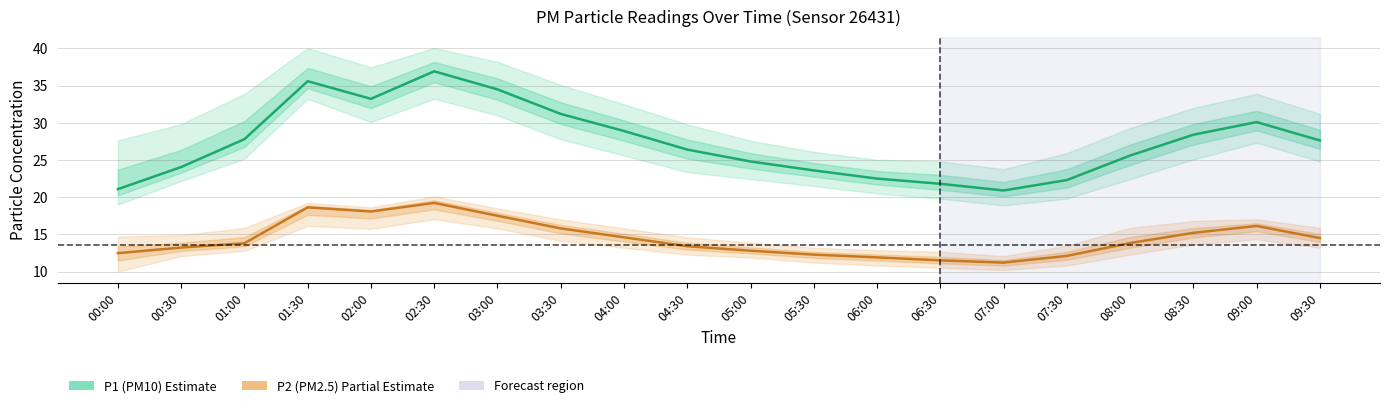

At which label does P1 (PM10) reach its peak?

02:30